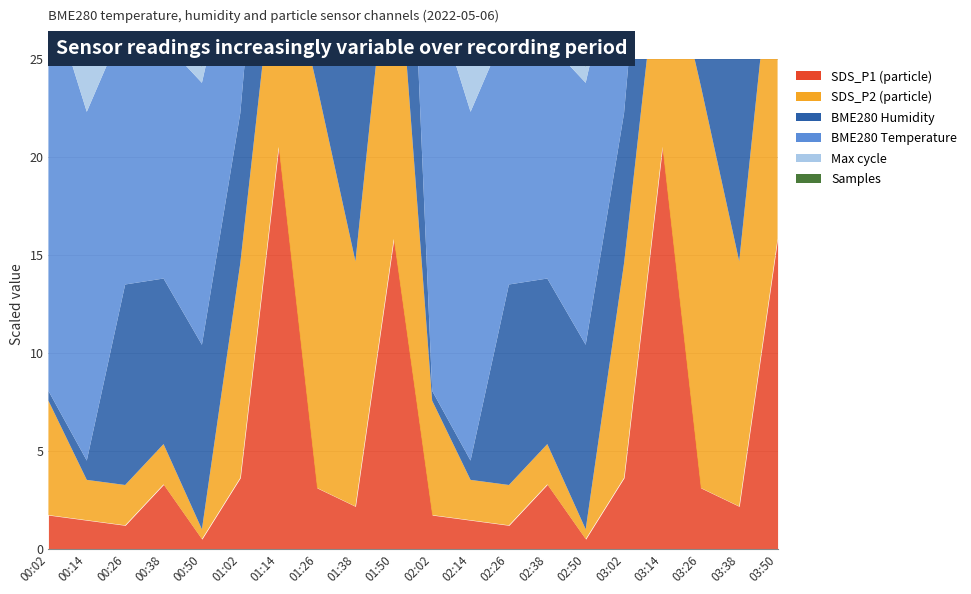

Where is the first local minimum for Max_cycle?

00:38